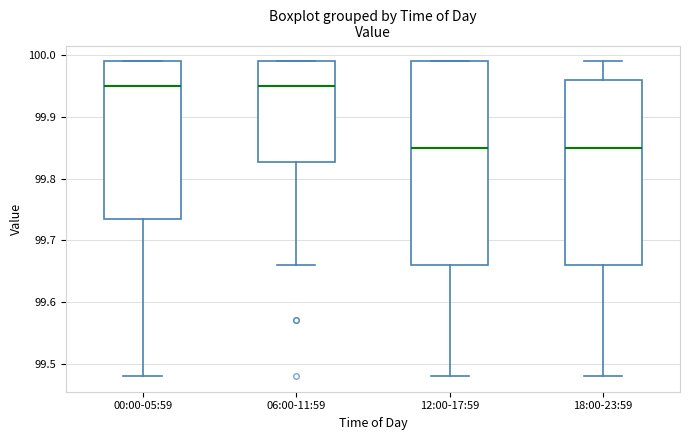

Reading left to right, read every box against the y-axis: the position of its median line, the range the box covers, and the ends of its whiskers. The values are not printed on the chart, so give them approximately, as read against the axis.

00:00-05:59: median 99.95, box 99.74 to 99.99, whiskers 99.48 to 99.99
06:00-11:59: median 99.95, box 99.83 to 99.99, whiskers 99.66 to 99.99
12:00-17:59: median 99.85, box 99.66 to 99.99, whiskers 99.48 to 99.99
18:00-23:59: median 99.85, box 99.66 to 99.96, whiskers 99.48 to 99.99